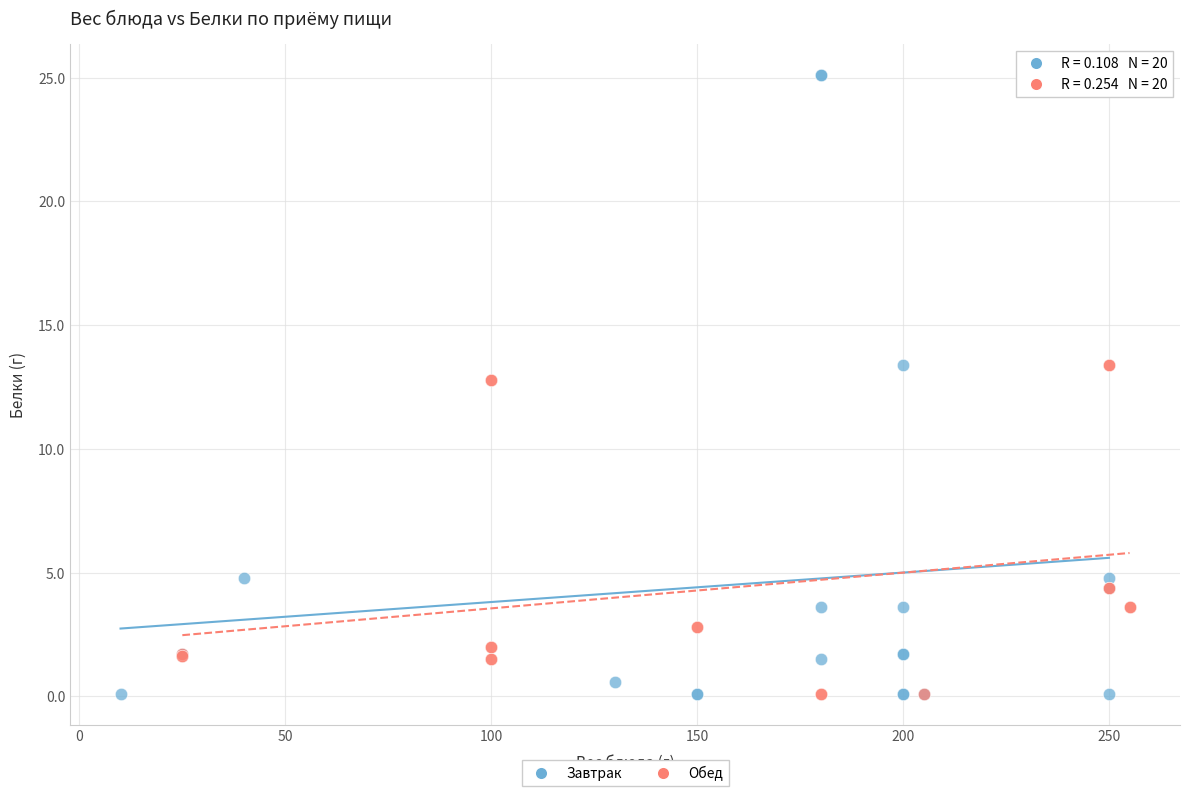

Which series has the widest spread of Y values?

Завтрак